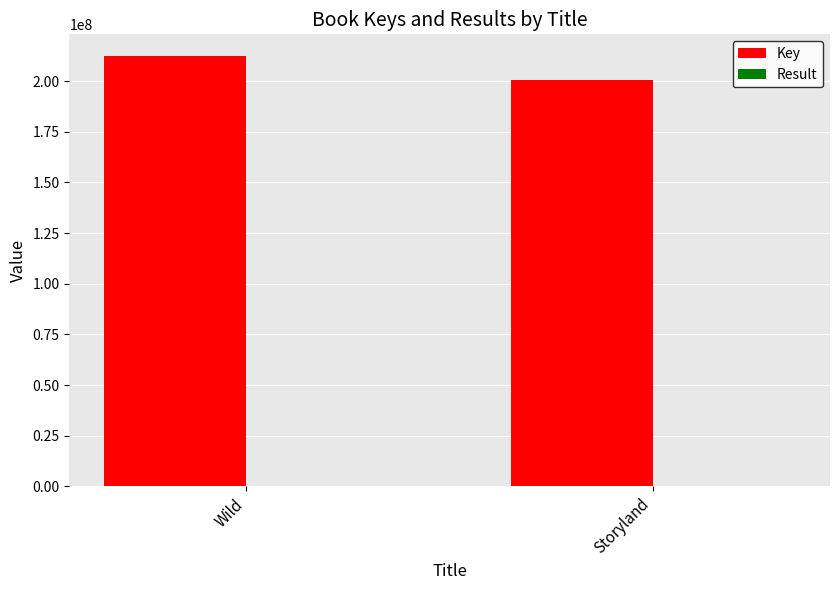

Which label corresponds to the largest value in the chart?

Wild